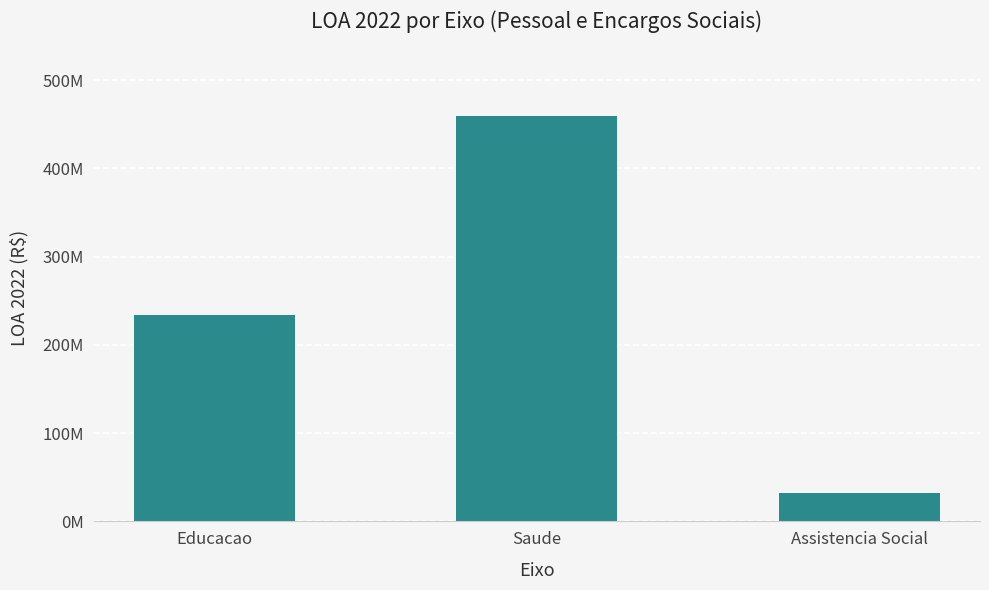

Where is the data nearest to the value 245679734?

Educacao